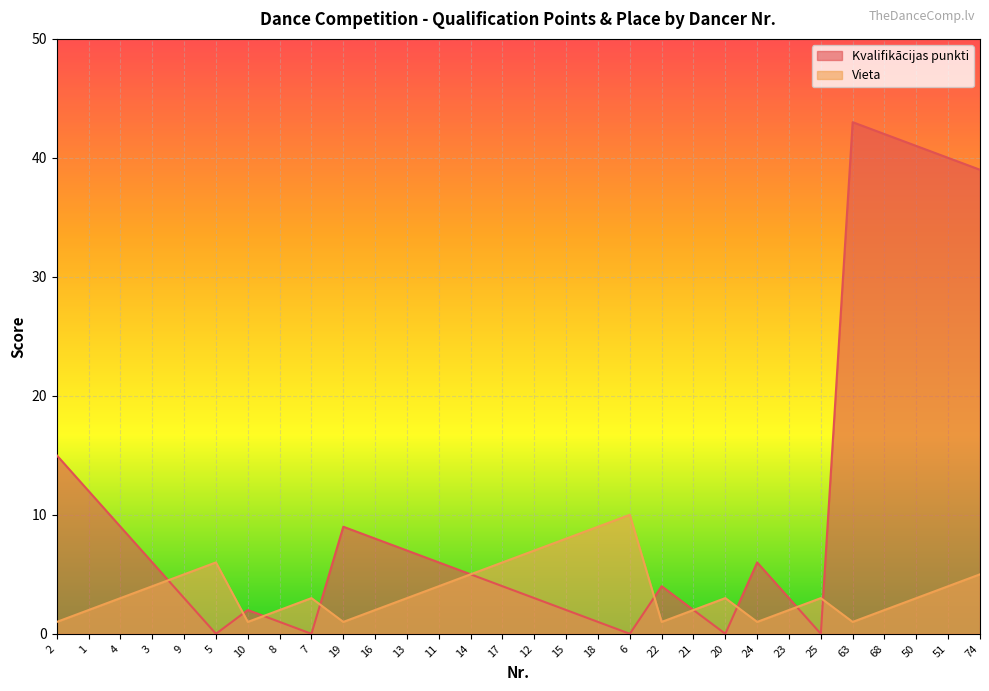

What is the label of the 2nd point from the left?

1